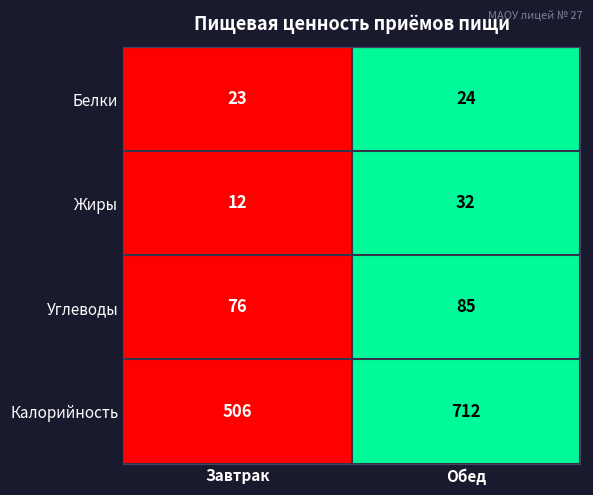

The Калорийность series shows 1111 at Обед. True or false?

False